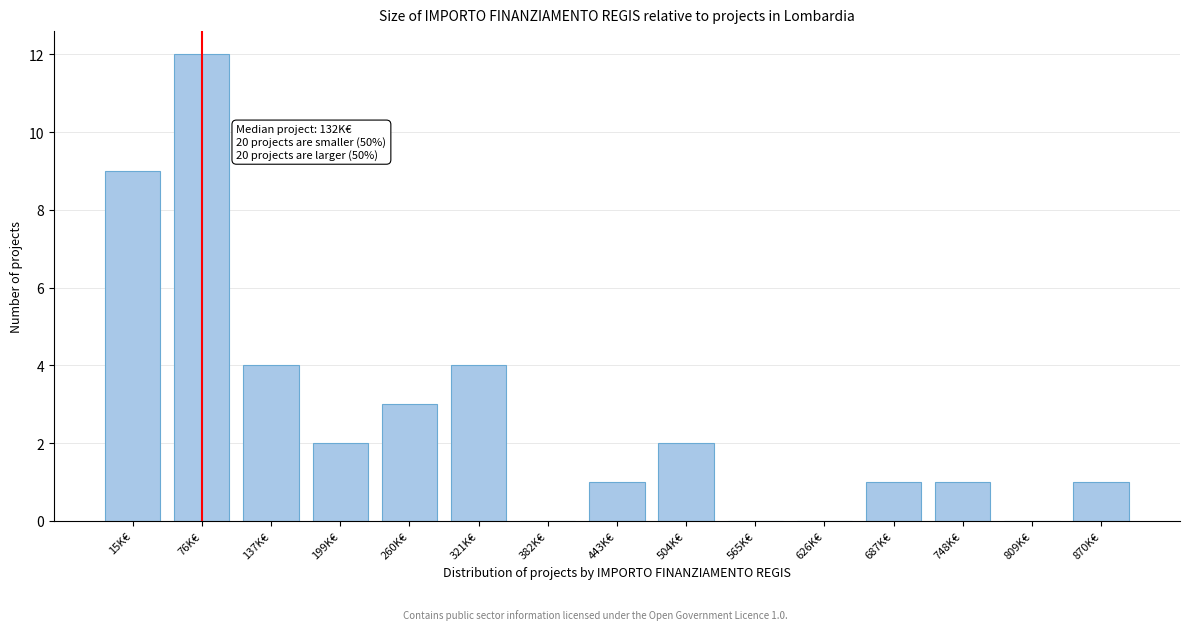

Reading right to left, extract all data points from this chart.

870K€=1	809K€=0	748K€=1	687K€=1	626K€=0	565K€=0	504K€=2	443K€=1	382K€=0	321K€=4	260K€=3	199K€=2	137K€=4	76K€=12	15K€=9